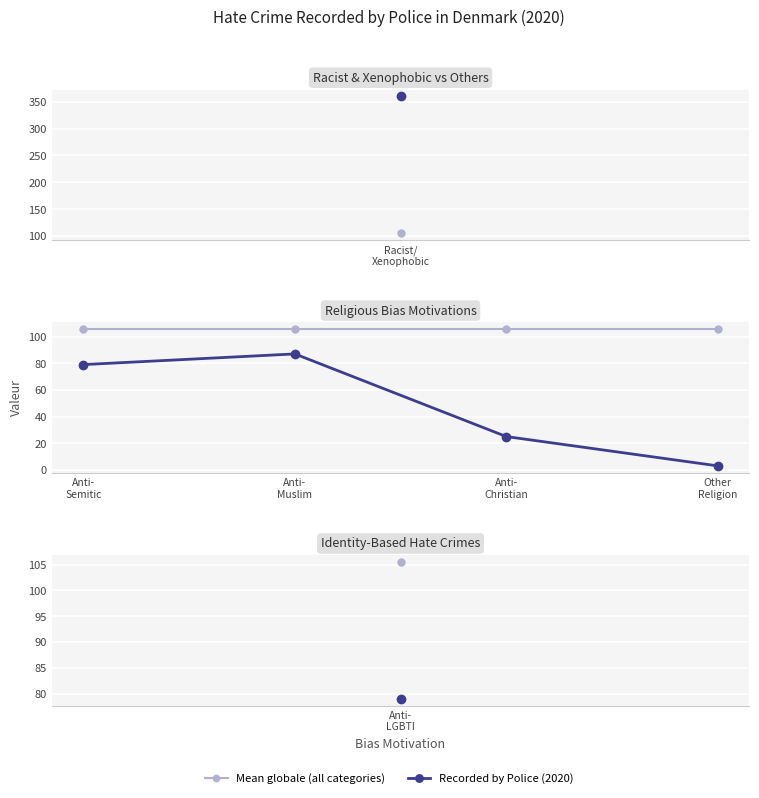

What is the value of the Recorded by Police (2020) point at the 4th from the left?

3.0